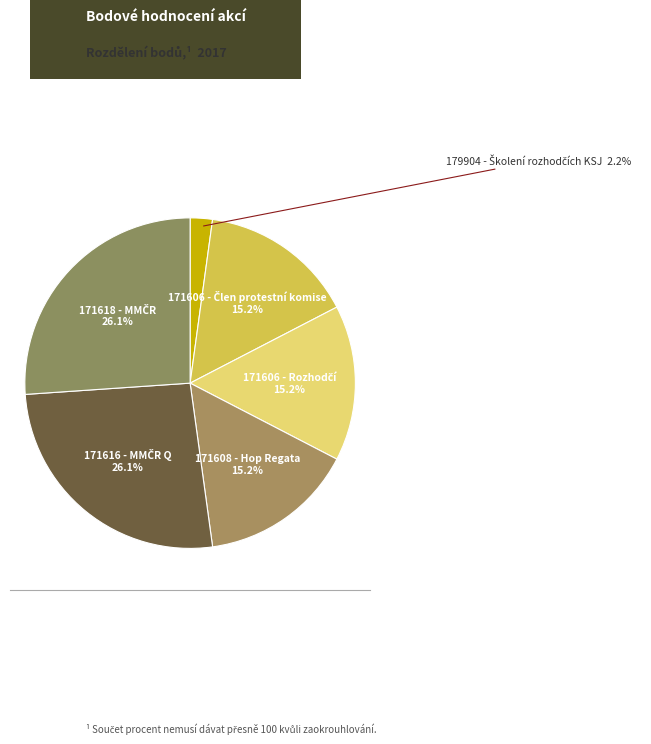

How many segments does this pie chart have?

6